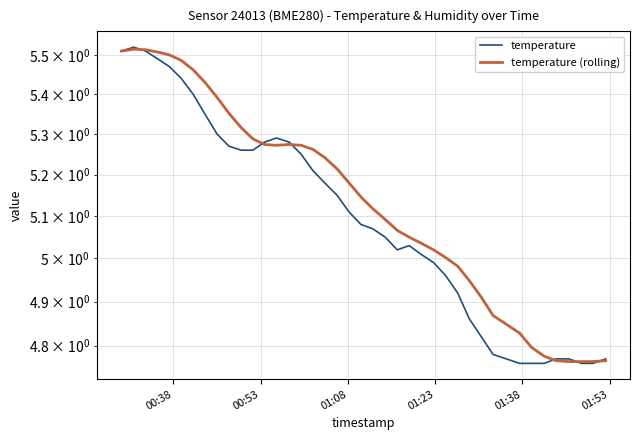

Rank the series by their maximum value, from highest to lowest.

temperature, temperature (rolling)